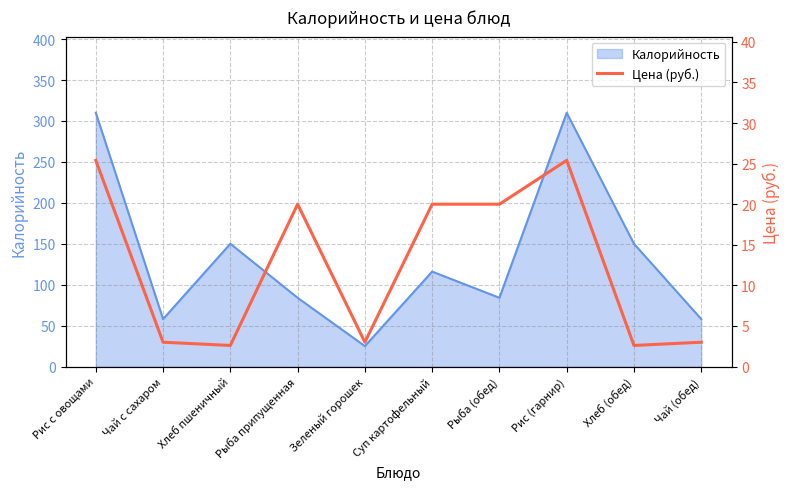

At which category does the data reach its first local valley?

Хлеб пшеничный